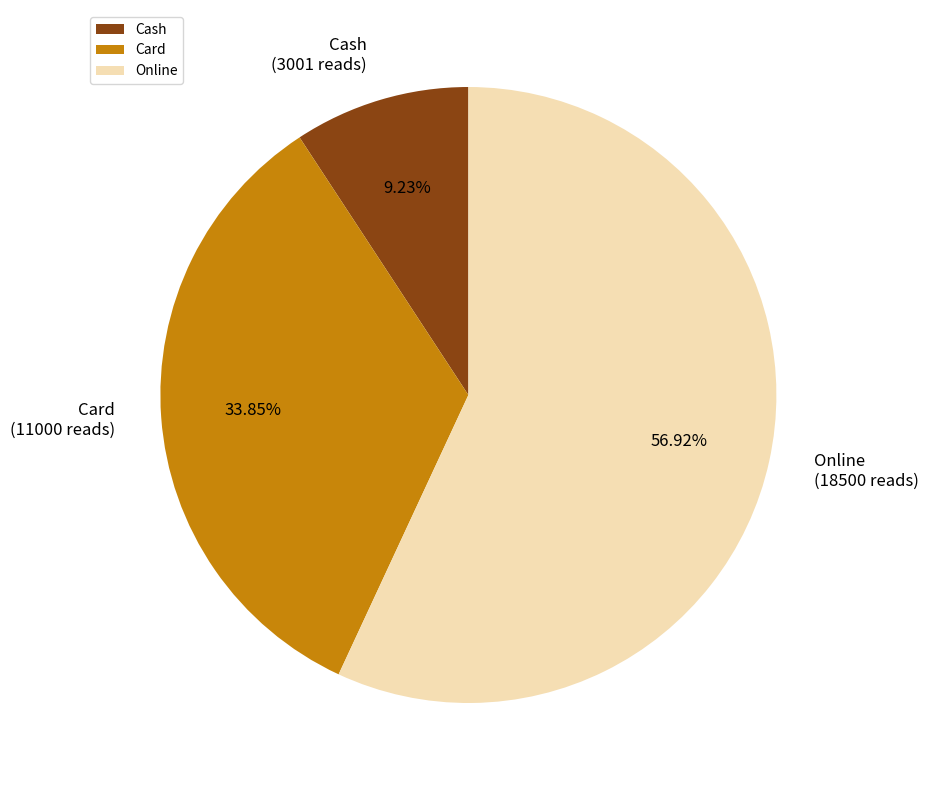

Between Cash and Online, which is larger?

Online